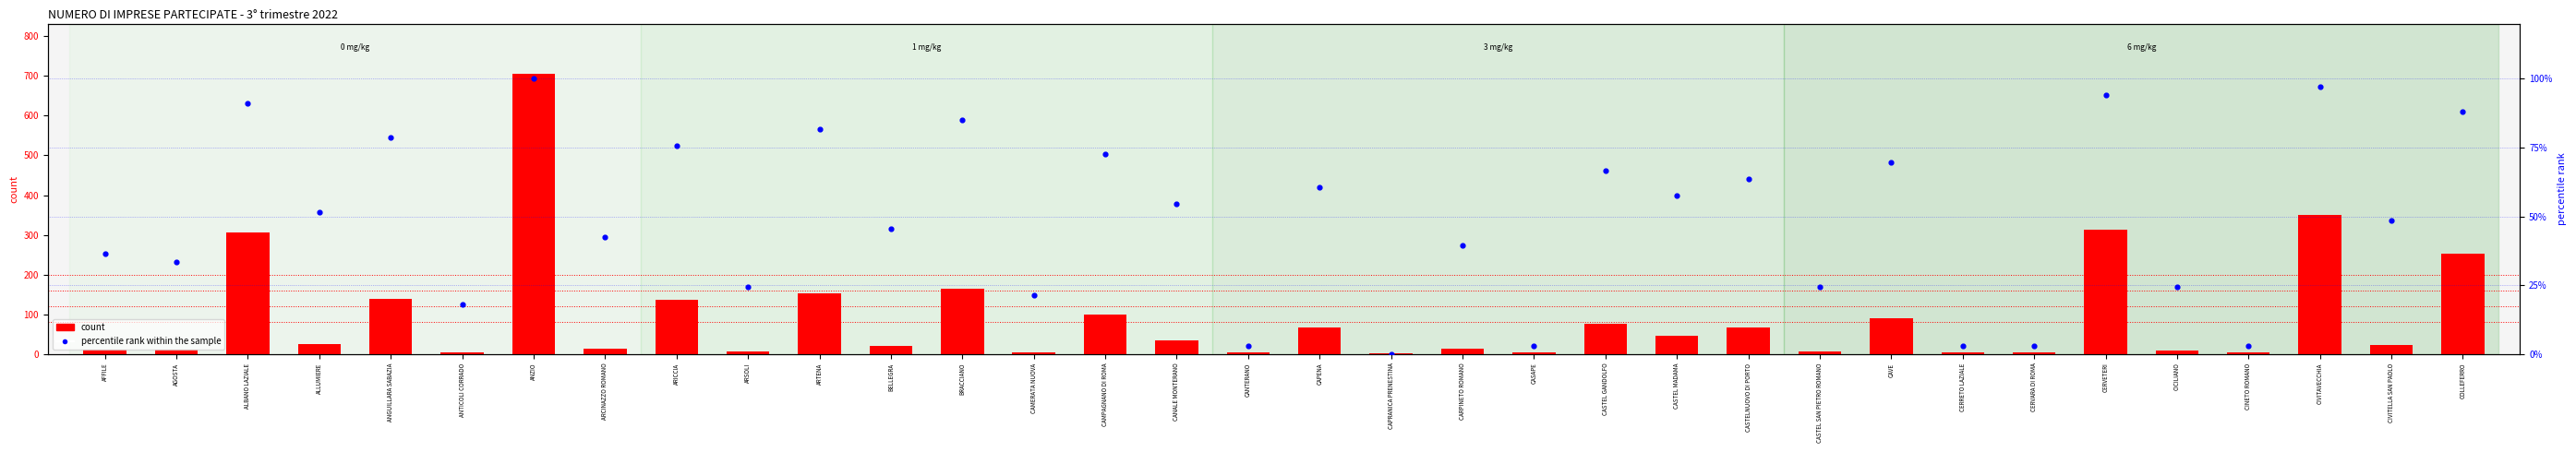

What is the total value across all series at CAVE?

159.7